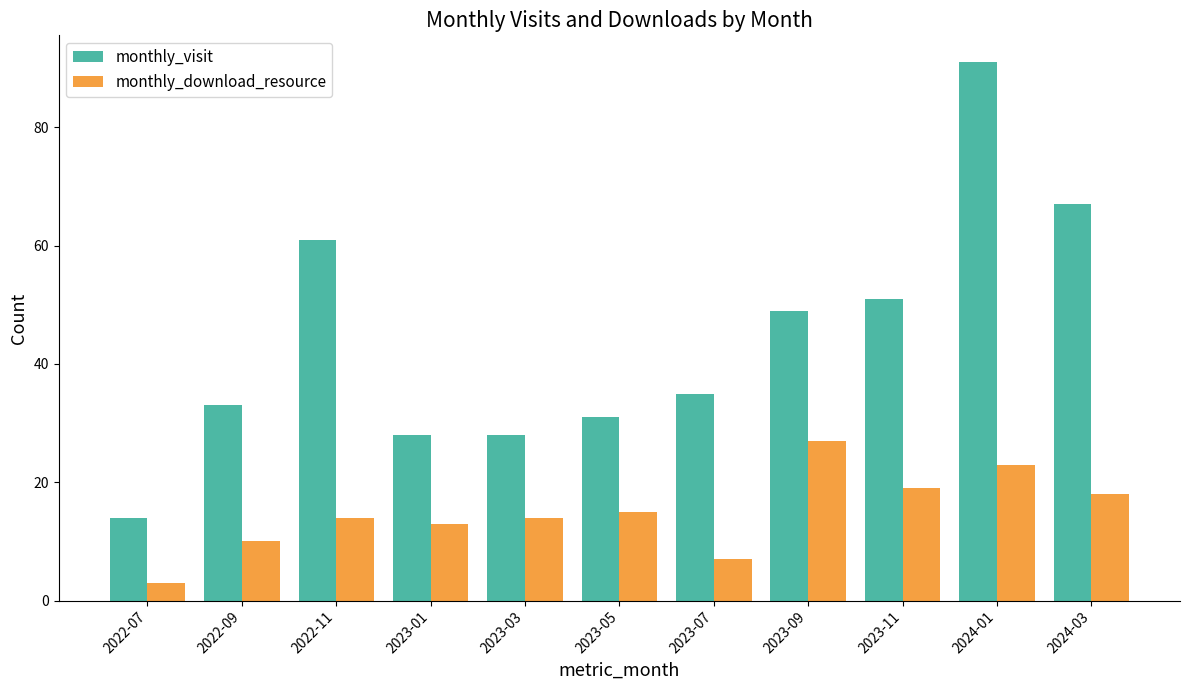

At 2023-01, list the series in order from smallest to largest.

monthly_download_resource, monthly_visit